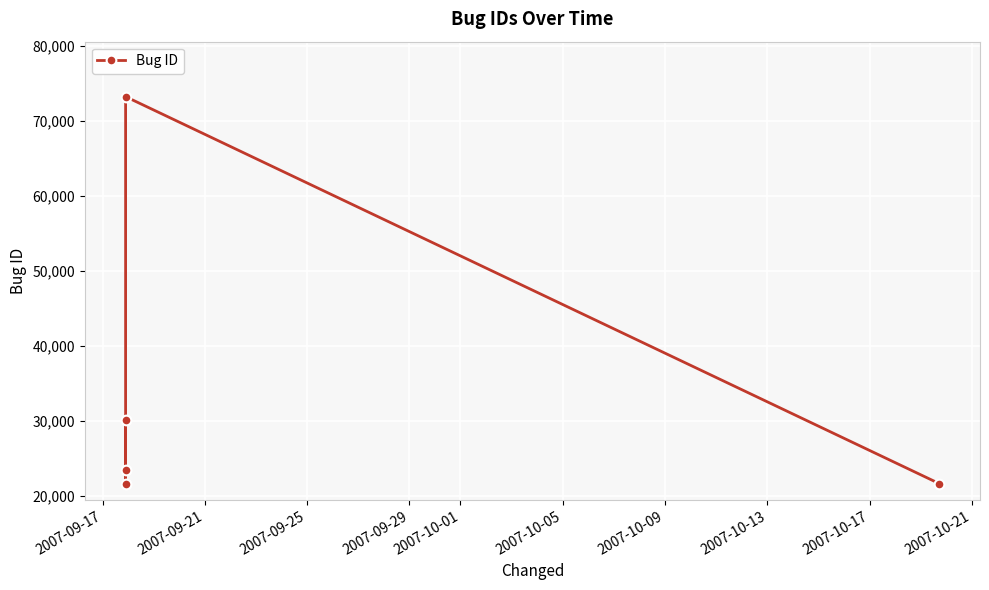

What is the sum of all values?

170275